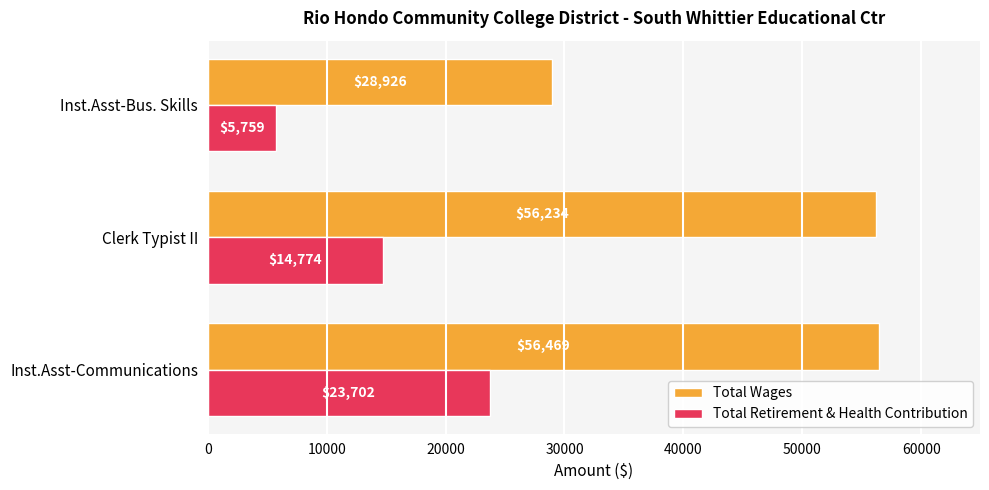

What is the average value of the Total Wages series?

47210